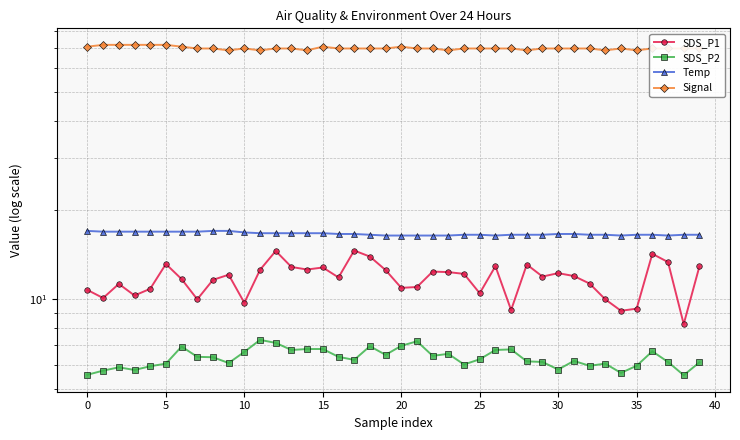

At which category is the sum across all series the highest?

12